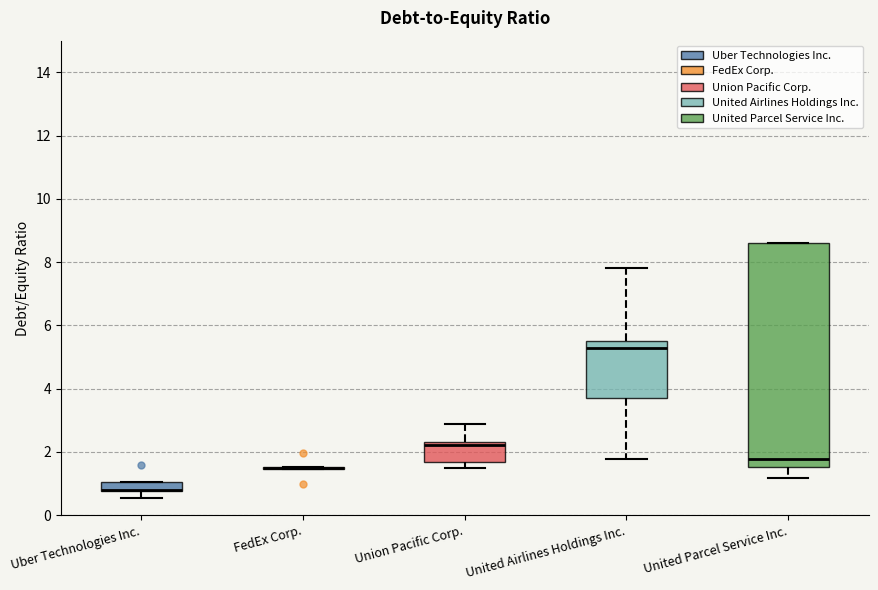

Comparing the boxes themselves (not the whiskers), which one is the tallest?

United Parcel Service Inc.